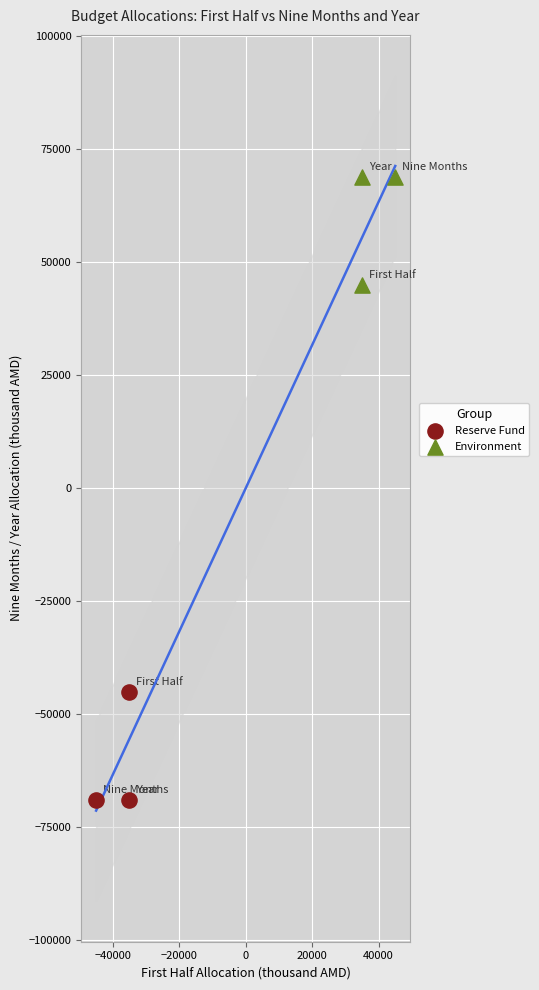

Which series reaches the maximum Y coordinate?

Environment